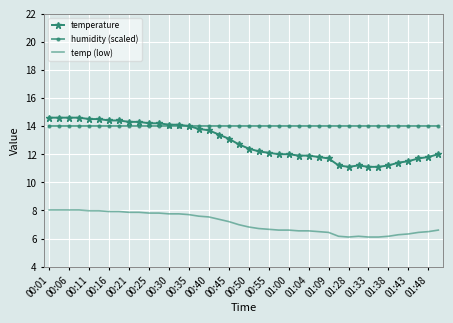

Count the number of data series in this chart.

3